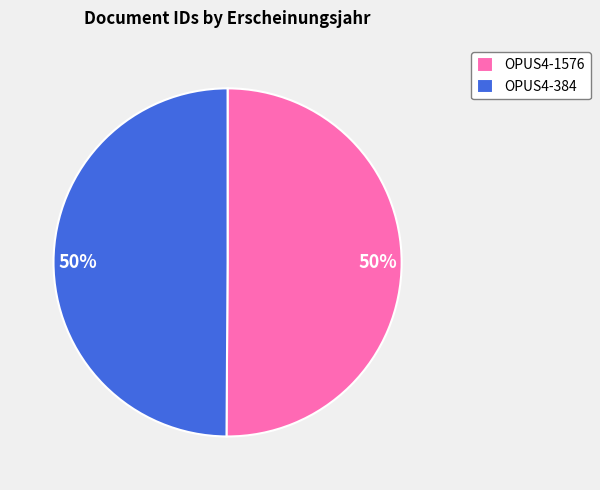

True or false: OPUS4-1576 accounts for 60% of the total.

False